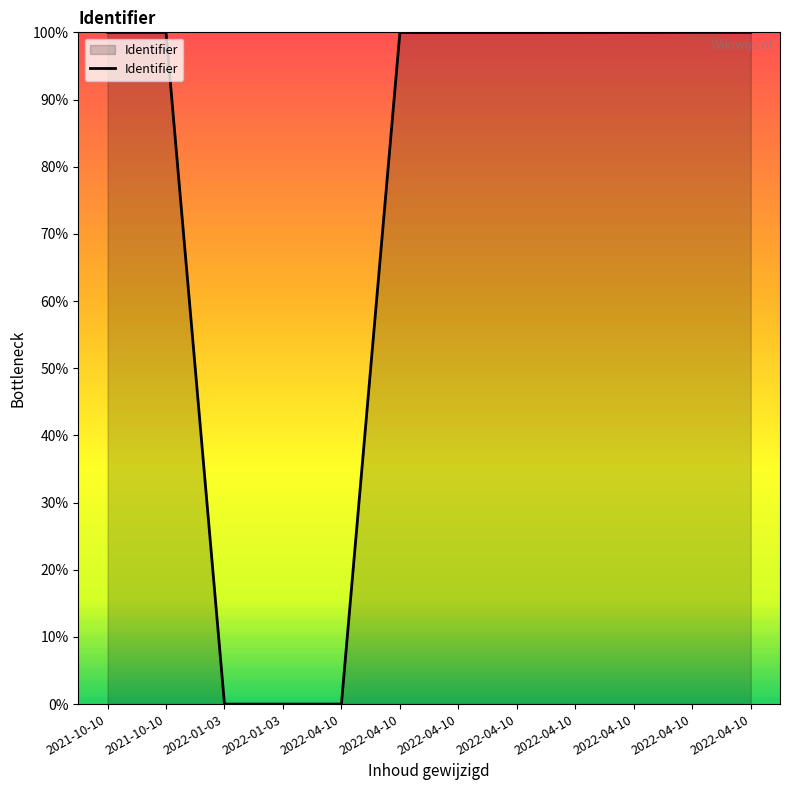

Reading left to right, what are all the values shown in this chart?

100.0	100.0	0.0	0.0	0.0	100.0	100.0	100.0	100.0	100.0	100.0	100.0